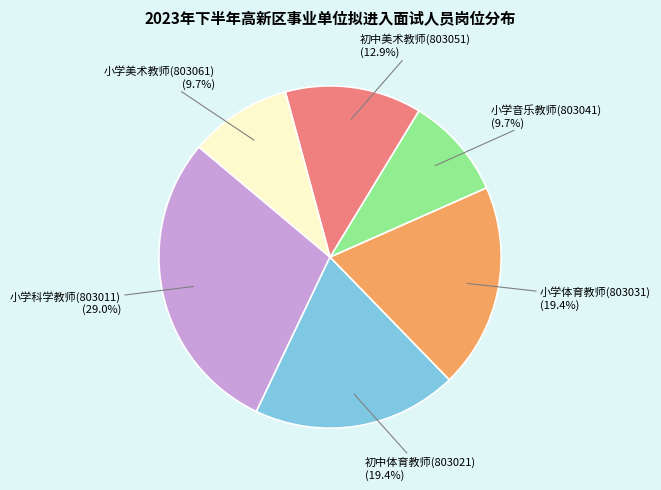

What is the total percentage of 初中美术教师(803051) and 小学美术教师(803061)?

22.6%